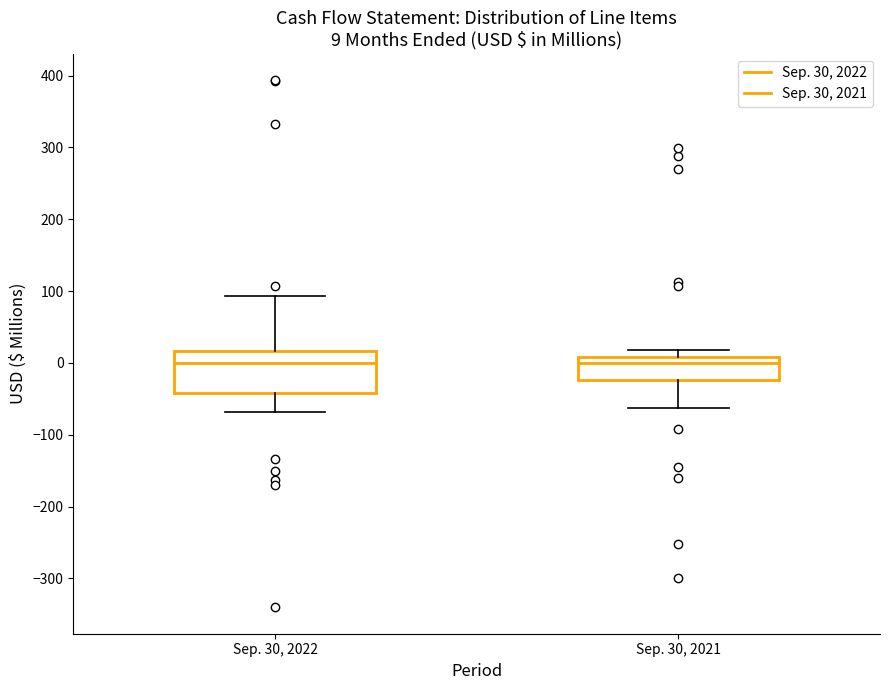

Comparing the boxes themselves (not the whiskers), which one is the tallest?

Sep. 30, 2022